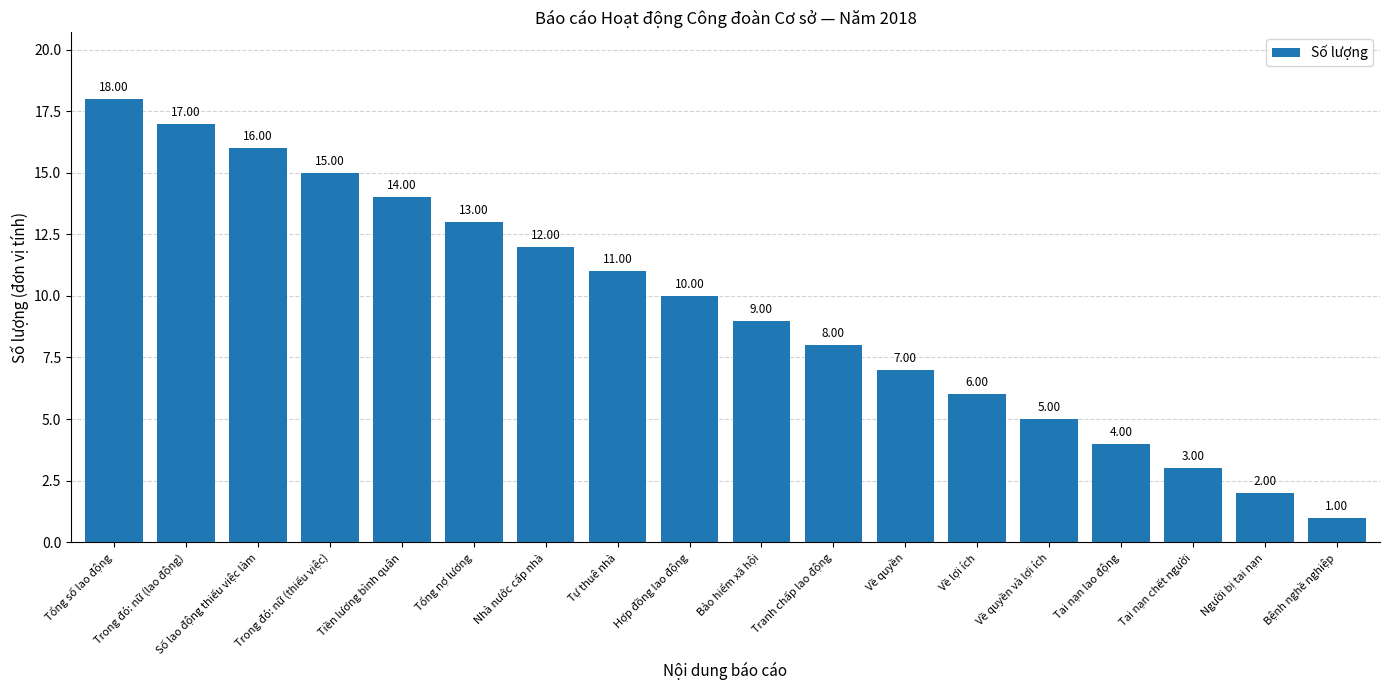

What is the maximum value shown in the chart?

18